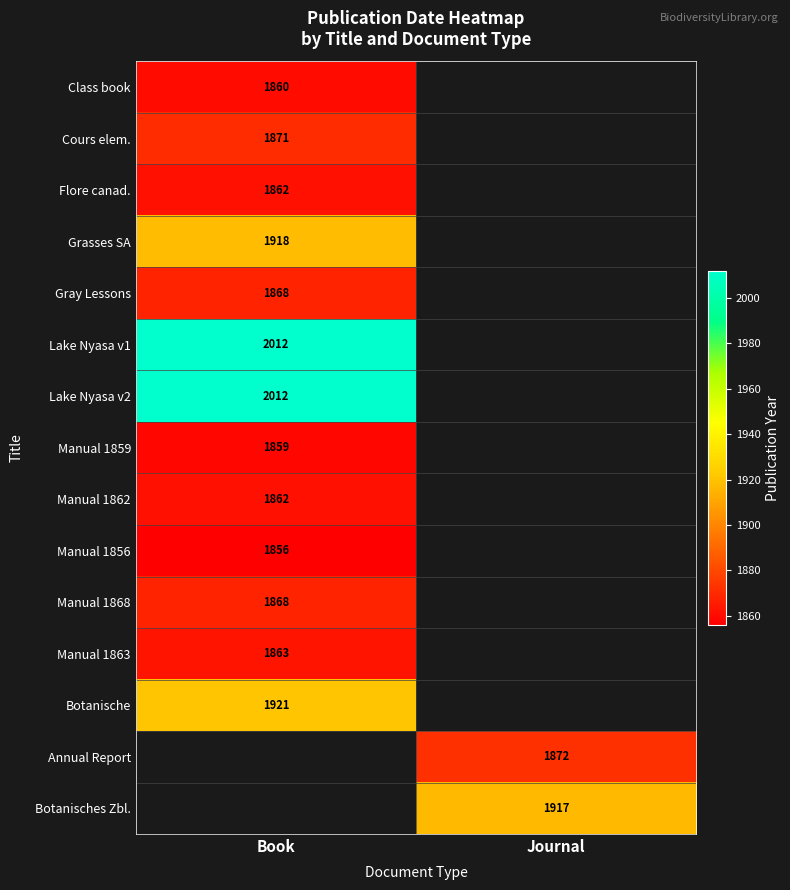

At how many categories does at least one series exceed 1949?

1